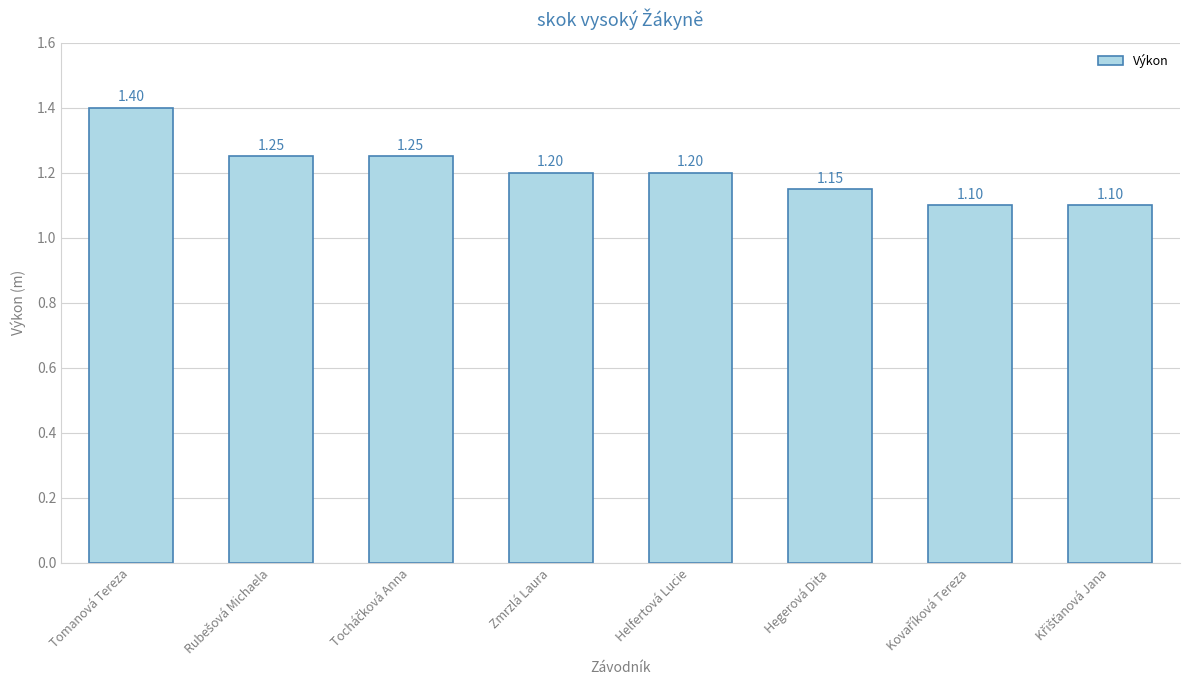

What is the sum of all values?

9.7